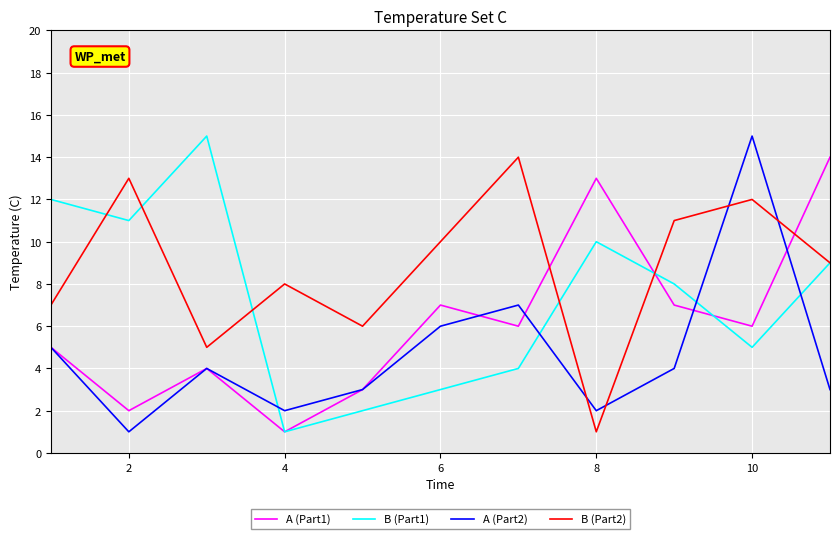

After their last crossing, which series has the higher values: A (Part1) or B (Part2)?

A (Part1)